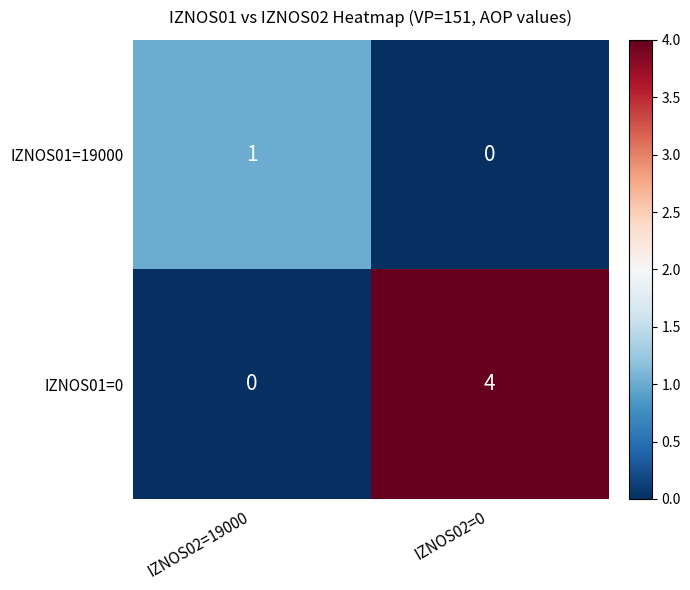

Reading right to left, transcribe all the data shown in this chart.

IZNOS01=19000: IZNOS02=0=0	IZNOS02=19000=1
IZNOS01=0: IZNOS02=0=4	IZNOS02=19000=0